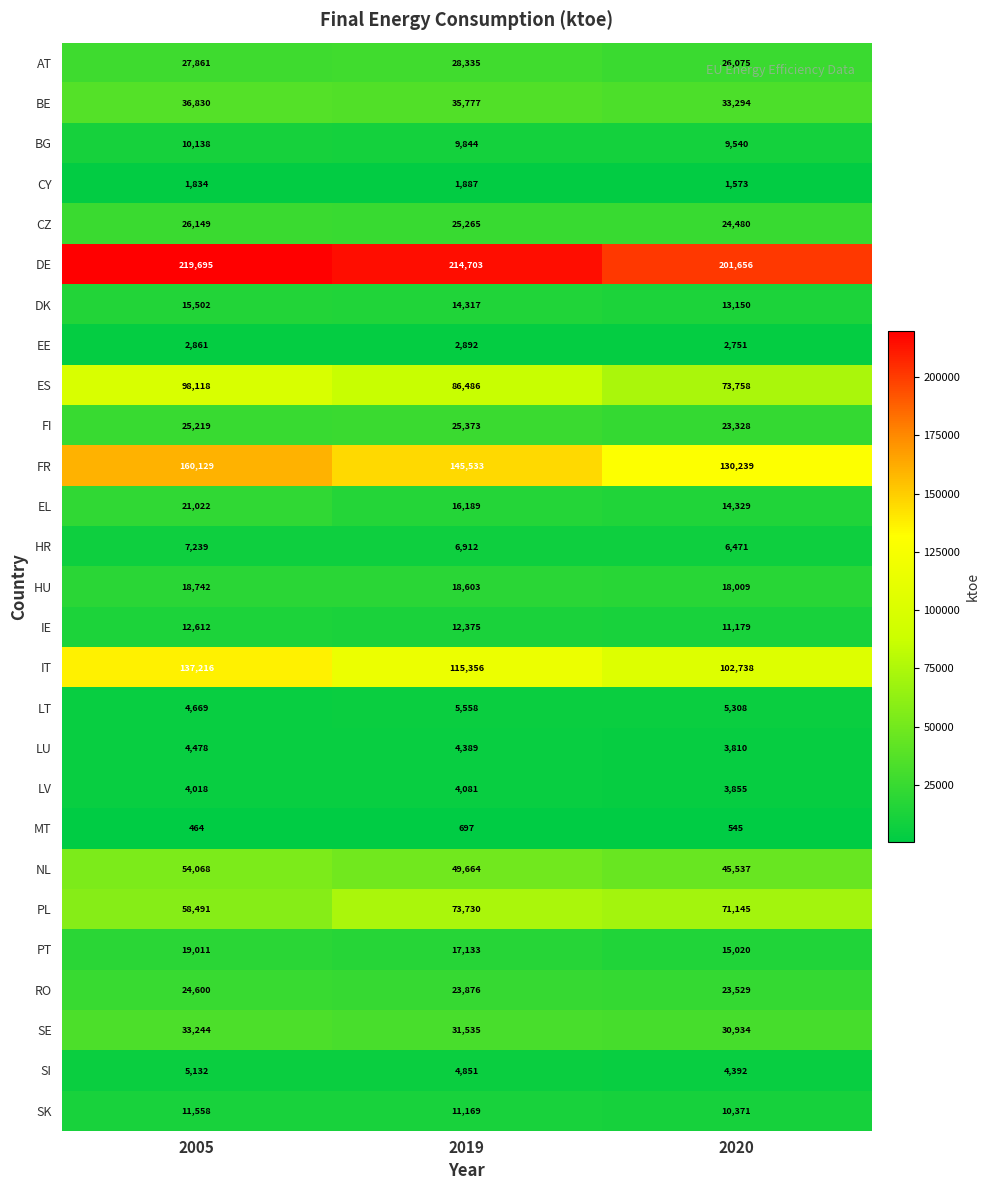

How many values in the PL series are below 71145?

1